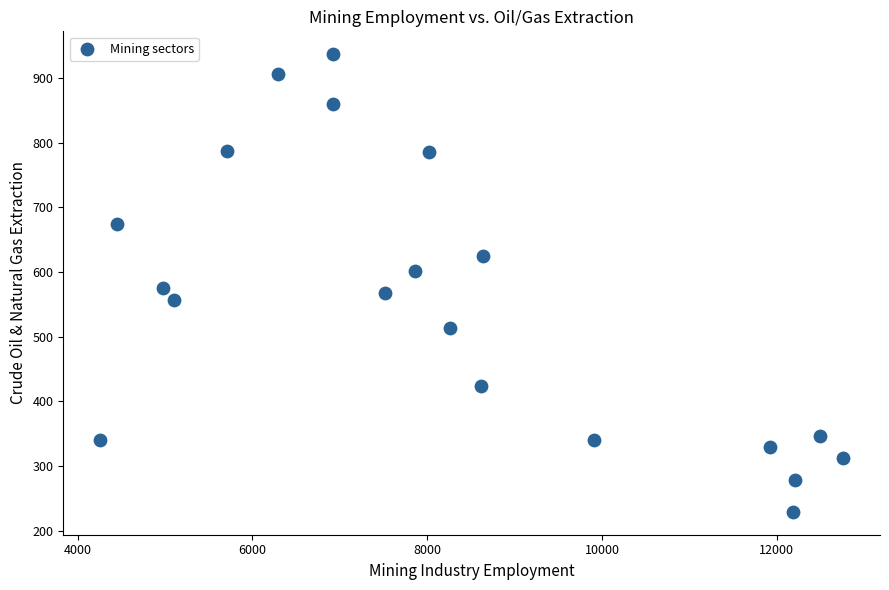

What is the range of X values (max minus min)?

8495